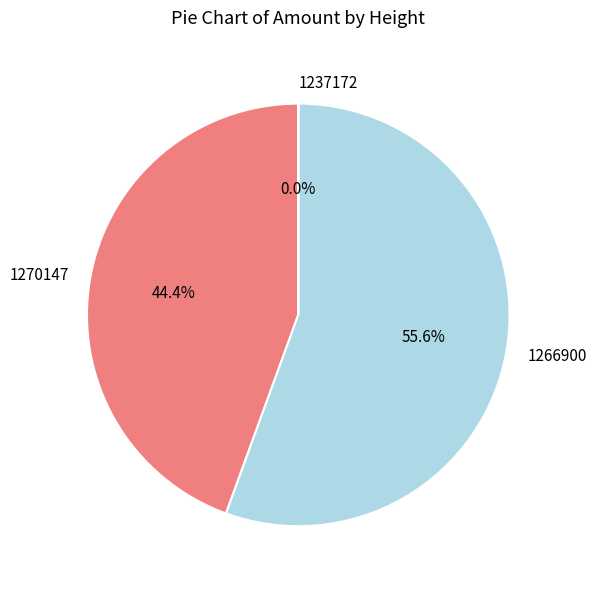

What percentage do 1266900 and 1270147 together represent?

100.0%